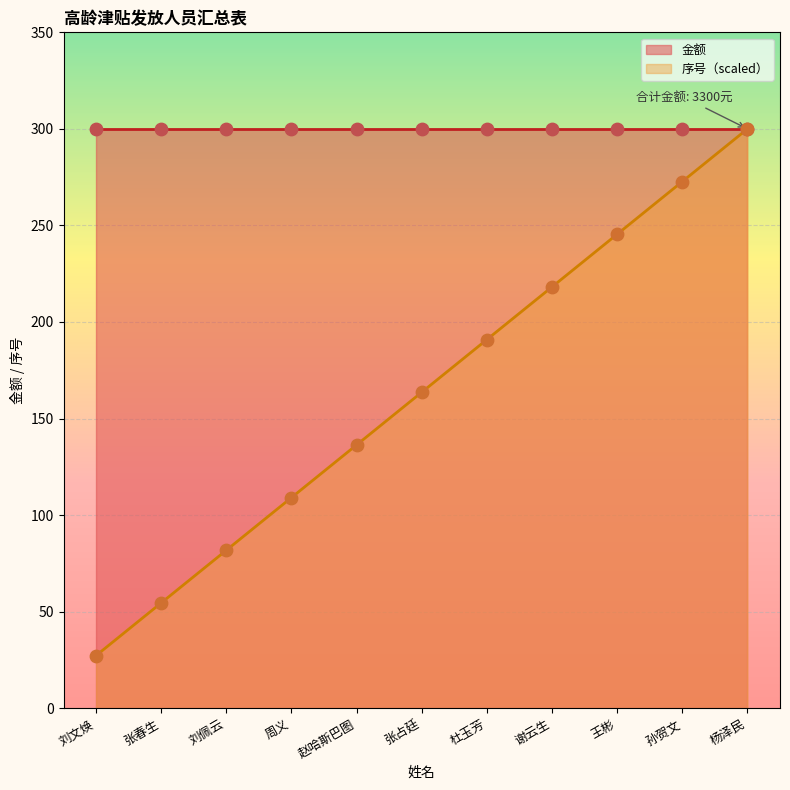

What is the change in value from 刘文焕 to 张春生?

+27.3